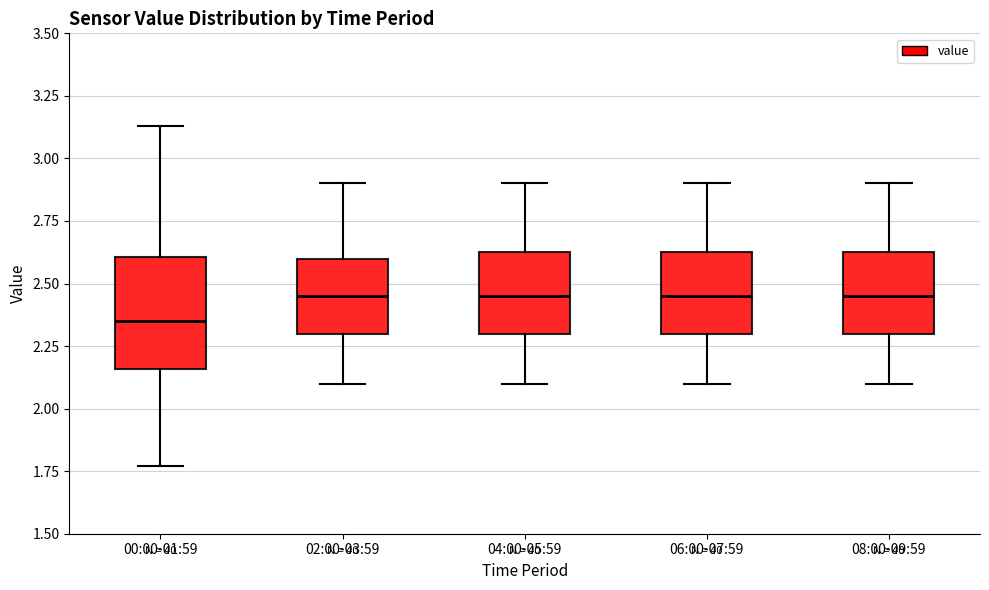

Reading left to right, read every box against the y-axis: the position of its median line, the range the box covers, and the ends of its whiskers. The values are not printed on the chart, so give them approximately, as read against the axis.

00:00-01:59: median 2.35, box 2.15 to 2.60, whiskers 1.75 to 3.15
02:00-03:59: median 2.45, box 2.30 to 2.60, whiskers 2.10 to 2.90
04:00-05:59: median 2.45, box 2.30 to 2.65, whiskers 2.10 to 2.90
06:00-07:59: median 2.45, box 2.30 to 2.65, whiskers 2.10 to 2.90
08:00-09:59: median 2.45, box 2.30 to 2.65, whiskers 2.10 to 2.90